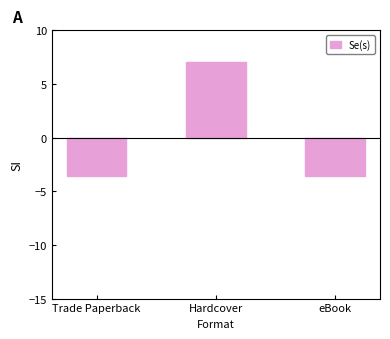

Reading left to right, list all the values displayed in this chart.

Trade Paperback=-3.5	Hardcover=7.1	eBook=-3.5